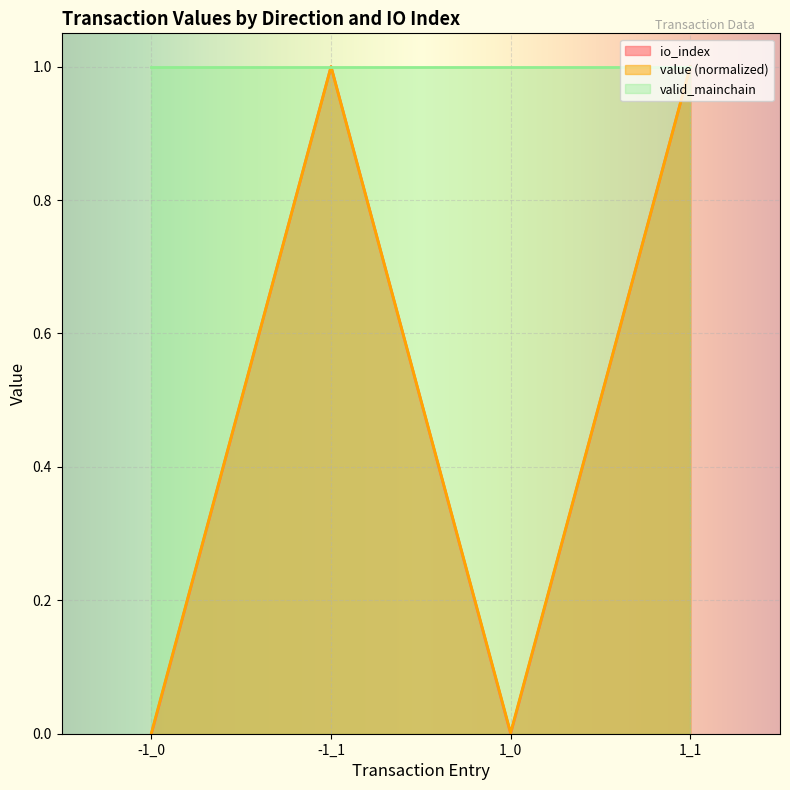

What are all the series names shown in the legend?

io_index, value (normalized), valid_mainchain